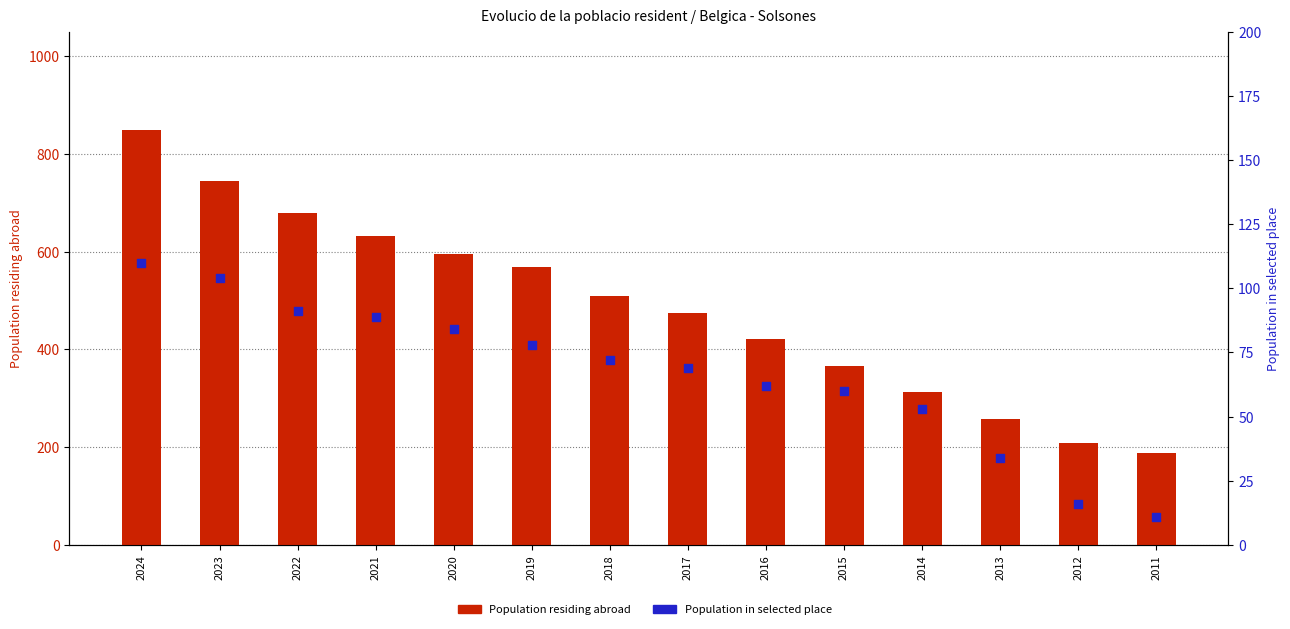

At how many categories does at least one series exceed 834?

1